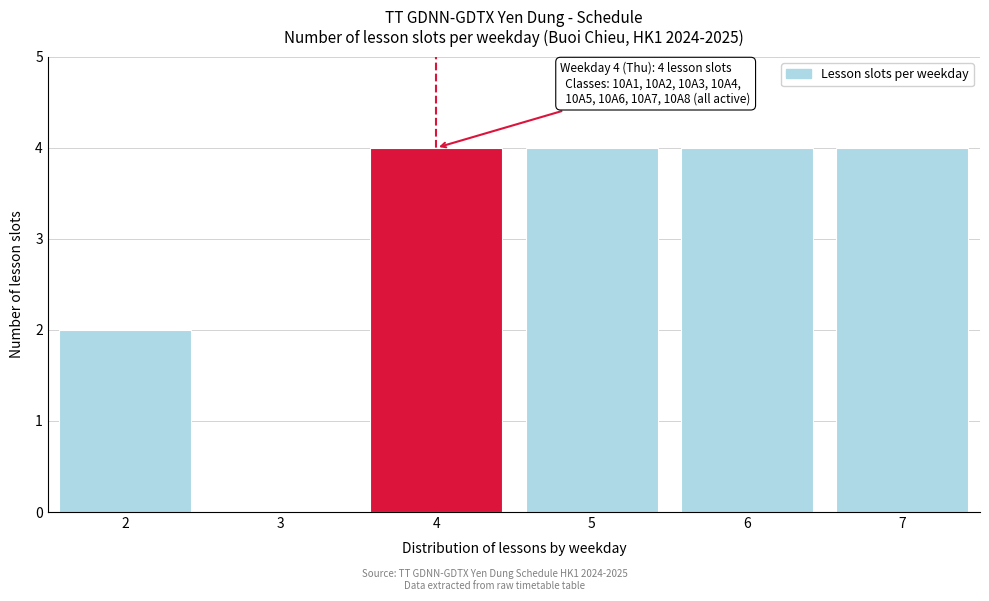

Reading left to right, extract all data points from this chart.

2=2	3=0	4=4	5=4	6=4	7=4